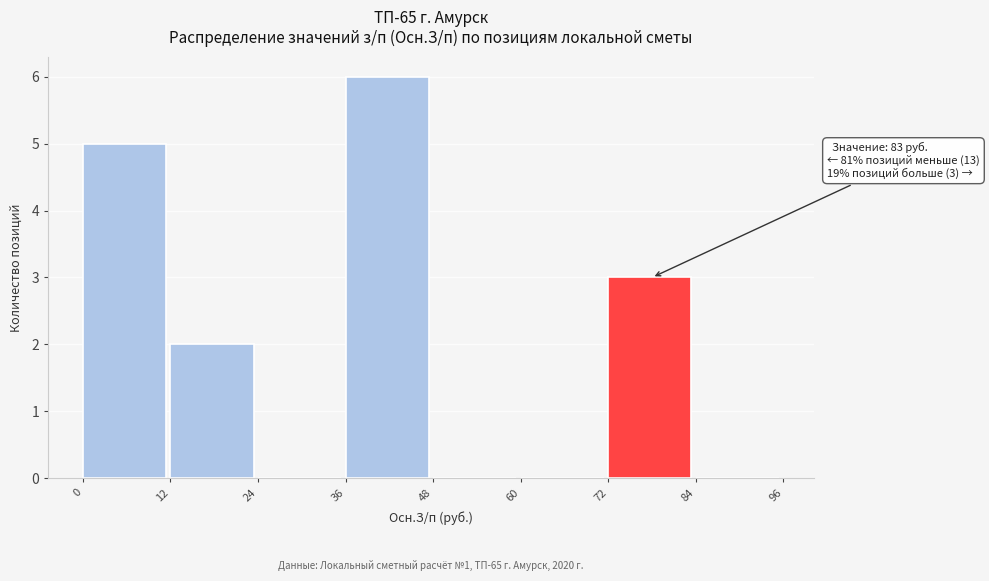

Over which range of the x-axis is the bar tallest?

36 to 48